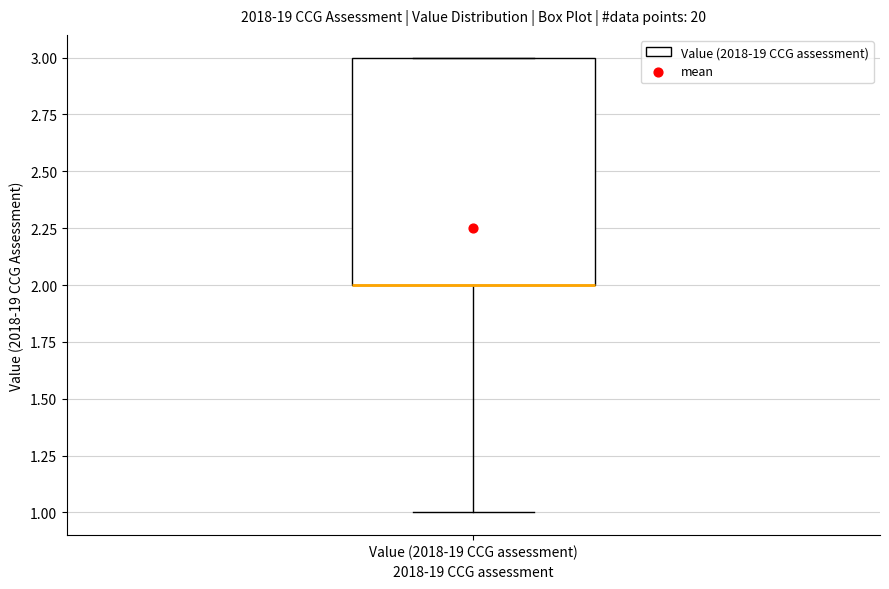

Where does the lower whisker of the box for Value (2018-19 CCG assessment) end on the y-axis? The values are not printed on the chart, so give them approximately, as read against the axis.

1